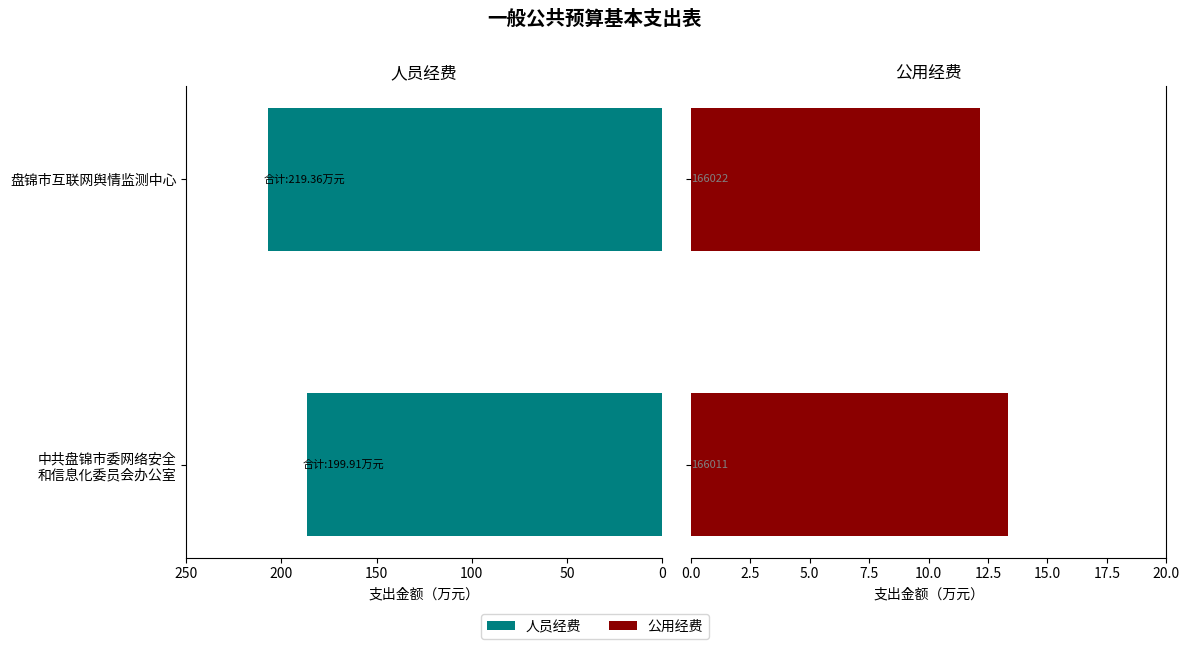

How many groups of bars are there?

2